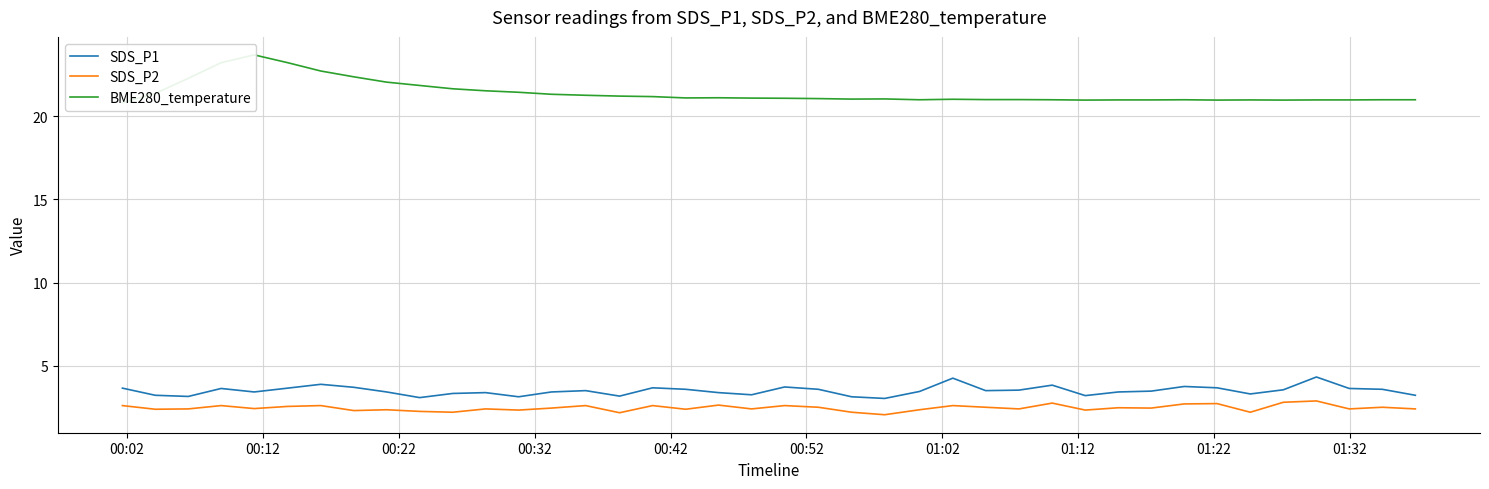

True or false: SDS_P1 and SDS_P2 cross at least once.

False